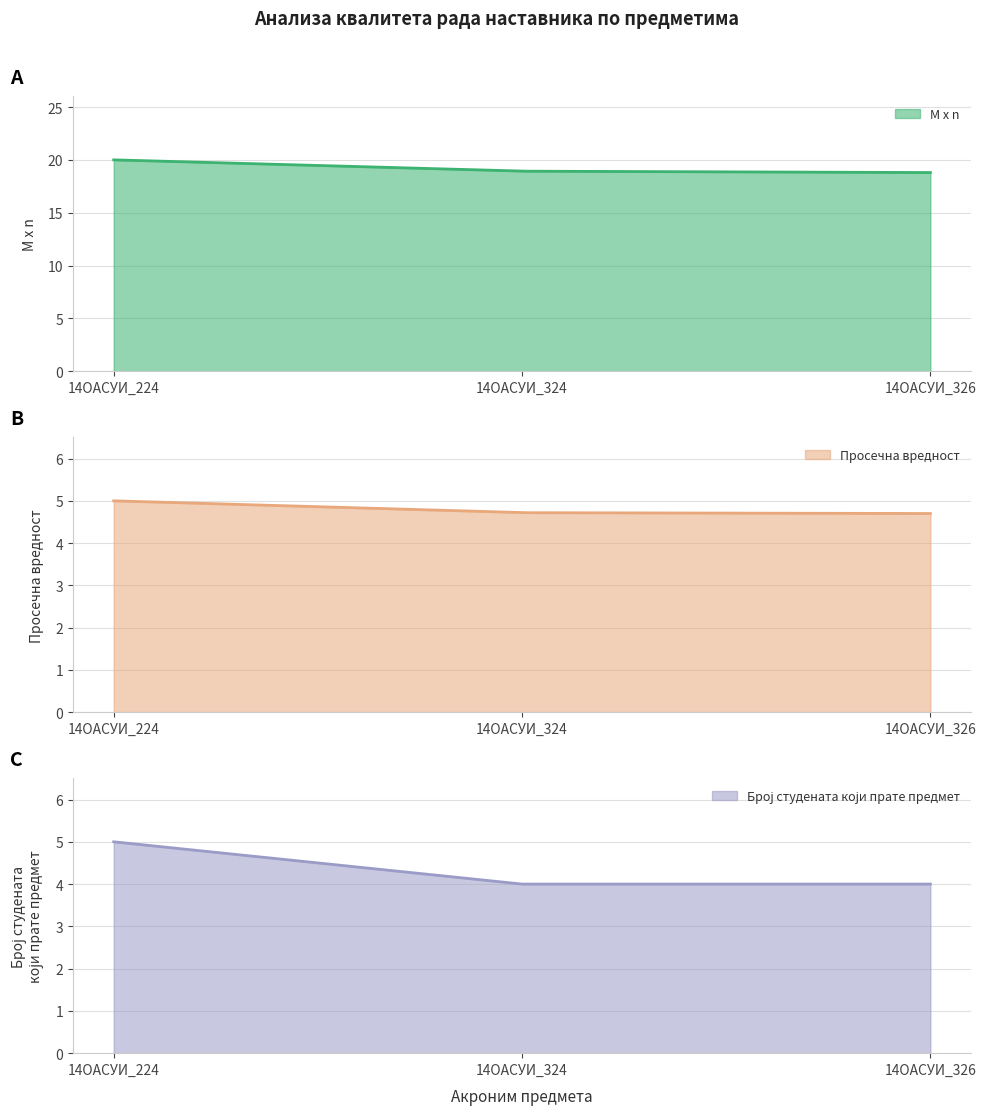

Reading right to left, what are all the values shown in this chart?

M x n: 14ОАСУИ_326=18.8	14ОАСУИ_324=18.9	14ОАСУИ_224=20.0
Просечна вредност: 14ОАСУИ_326=4.7	14ОАСУИ_324=4.7	14ОАСУИ_224=5.0
Број студената који прате предмет: 14ОАСУИ_326=4.0	14ОАСУИ_324=4.0	14ОАСУИ_224=5.0